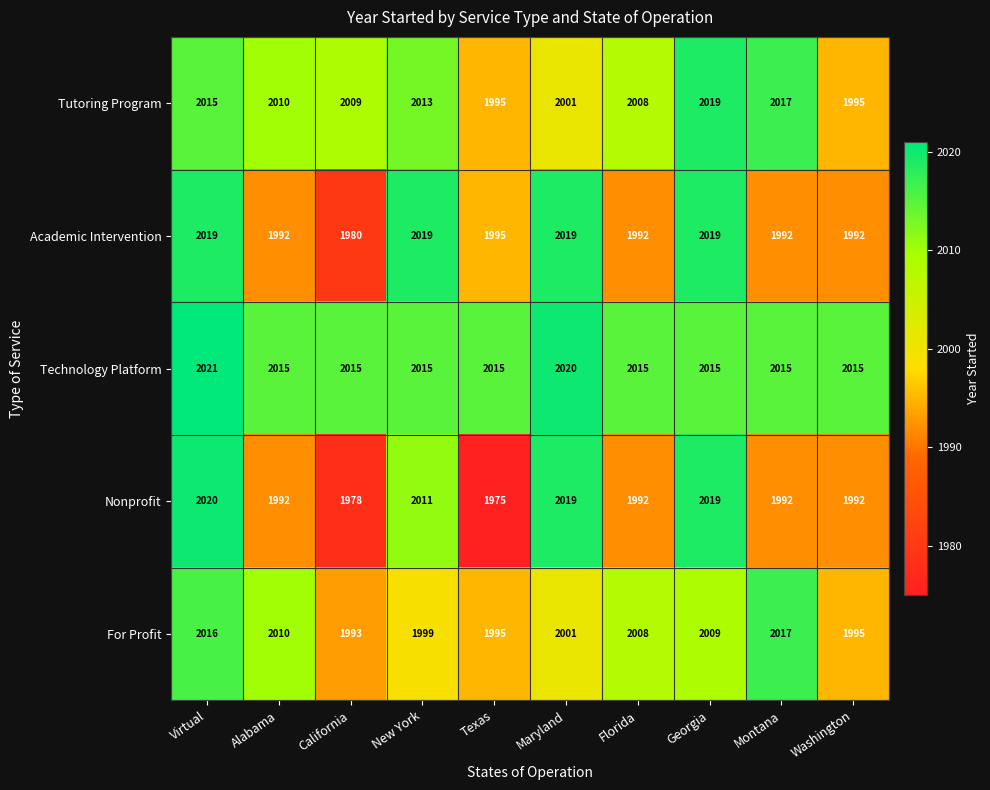

What is the sum of all Academic Intervention values?

20019